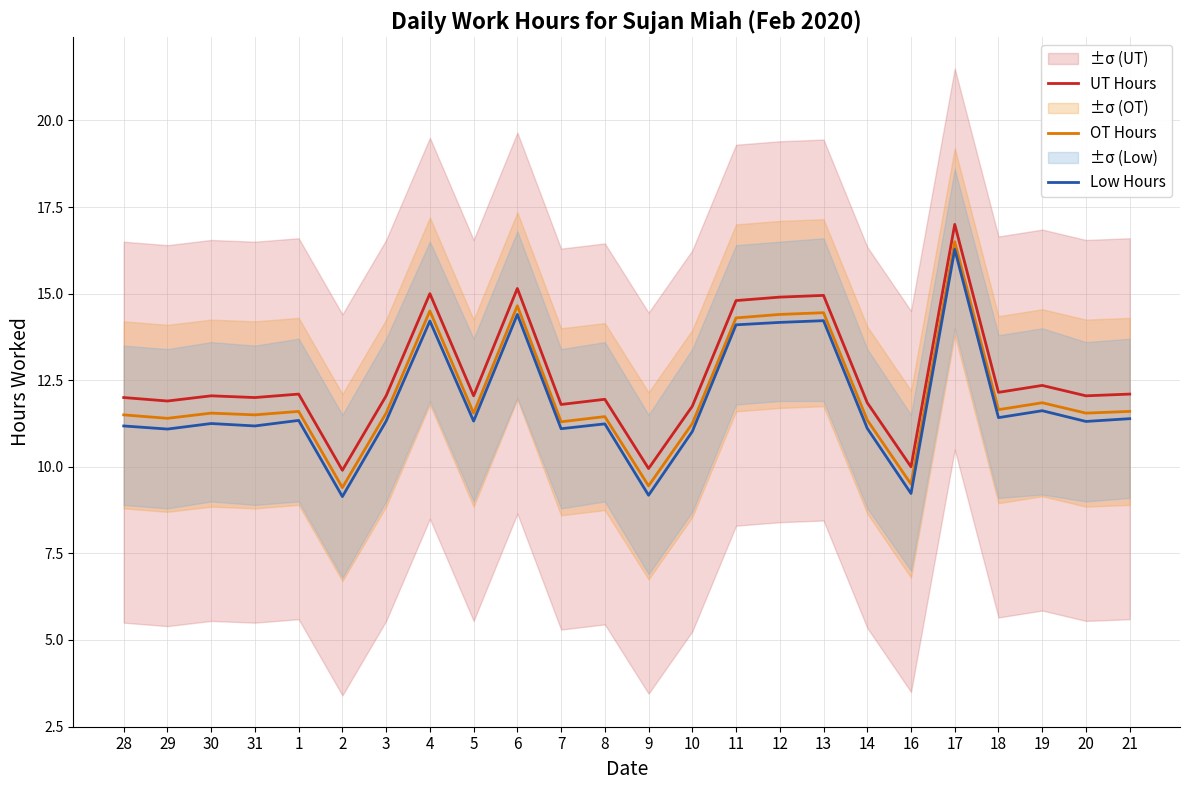

True or false: OT Hours and Low Hours intersect in this chart.

False